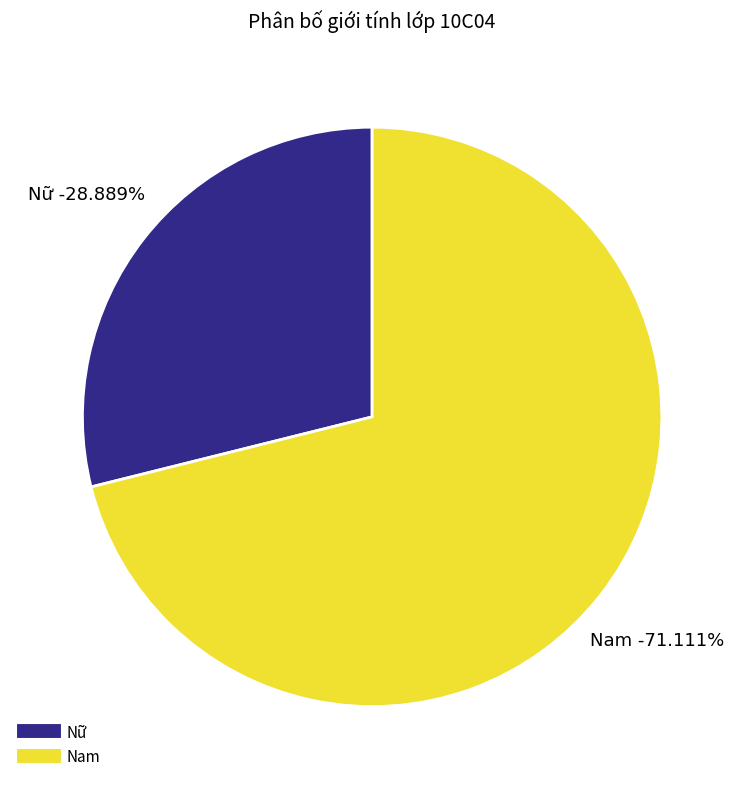

What is the total percentage of Nữ and Nam?

100.0%